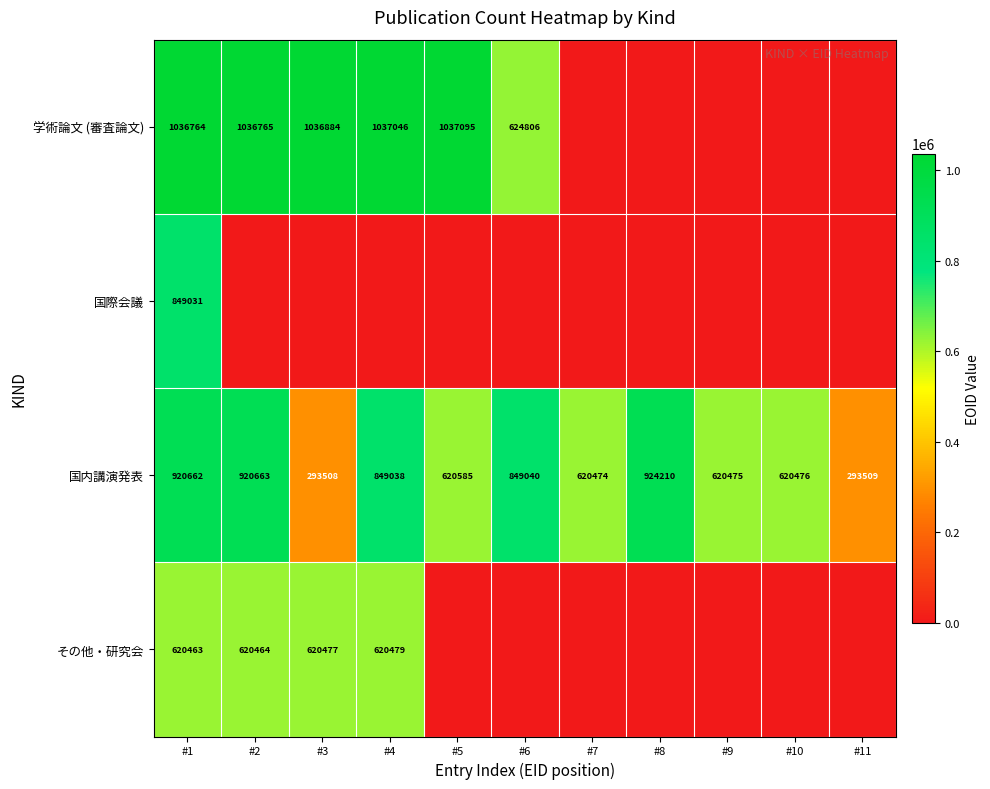

The value of 国内講演発表 at #1 is 920662. True or false?

True